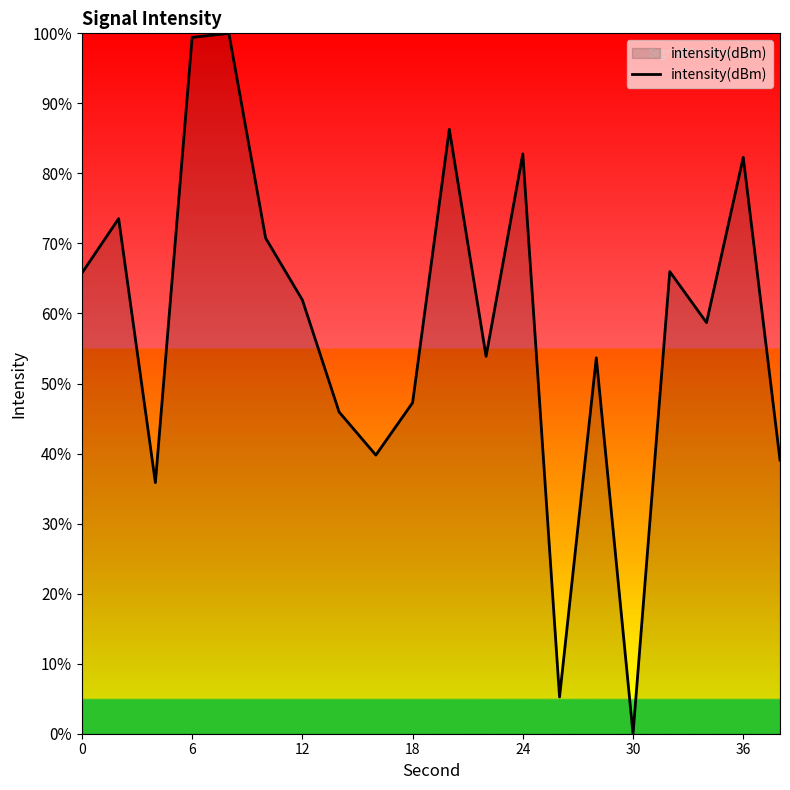

What is the greatest value displayed?

100.0